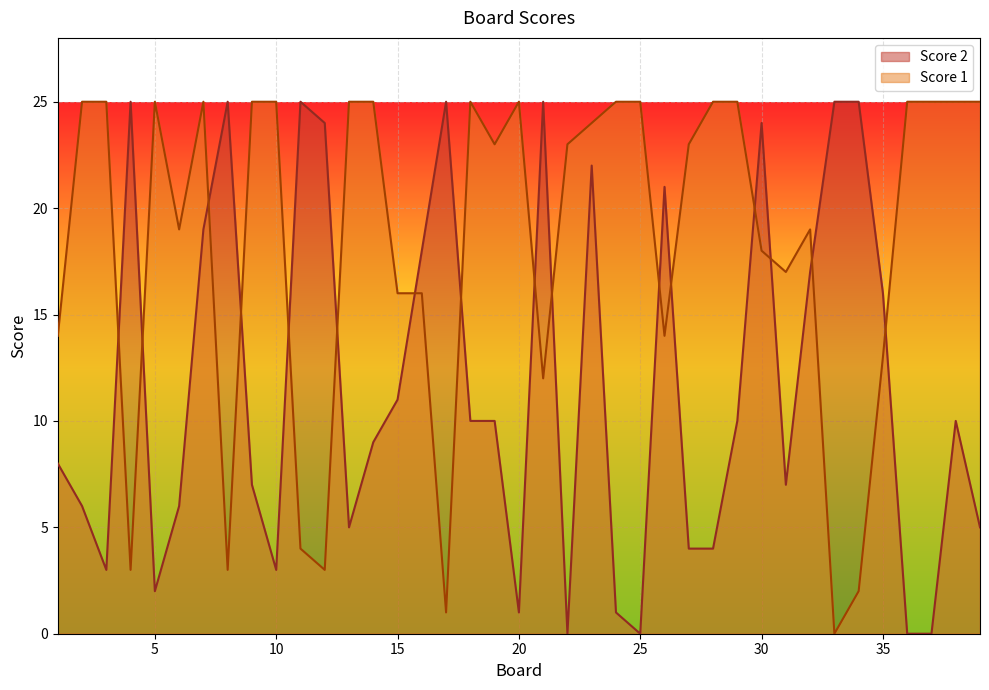

Reading right to left, what are all the values shown in this chart?

Score 1: 25	25	25	25	13	2	0	19	17	18	25	25	23	14	25	25	24	23	12	25	23	25	1	16	16	25	25	3	4	25	25	3	25	19	25	3	25	25	14
Score 2: 5	10	0	0	16	25	25	17	7	24	10	4	4	21	0	1	22	0	25	1	10	10	25	18	11	9	5	24	25	3	7	25	19	6	2	25	3	6	8